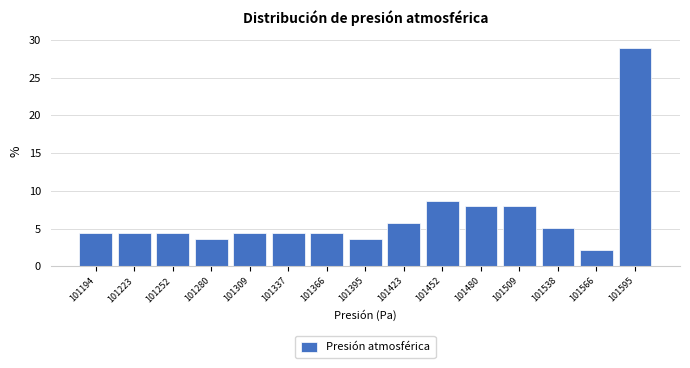

Reading left to right, list every bar in this chart as the range it spans on the x-axis followed by its height. Neither the bar edges nor the heights are printed on the chart, so give them approximately, as read against the axes.

101180 to 101210: 4.5
101210 to 101235: 4.5
101235 to 101265: 4.5
101265 to 101295: 3.5
101295 to 101325: 4.5
101325 to 101350: 4.5
101350 to 101380: 4.5
101380 to 101410: 3.5
101410 to 101435: 6.0
101435 to 101465: 8.5
101465 to 101495: 8.0
101495 to 101525: 8.0
101525 to 101550: 5.0
101550 to 101580: 2.0
101580 to 101610: 29.0